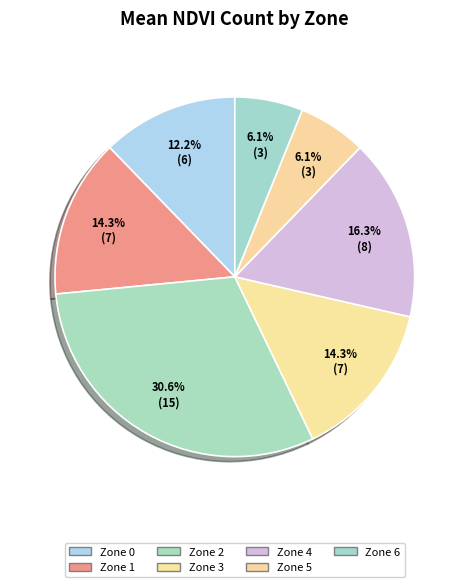

How many segments does this pie chart have?

7